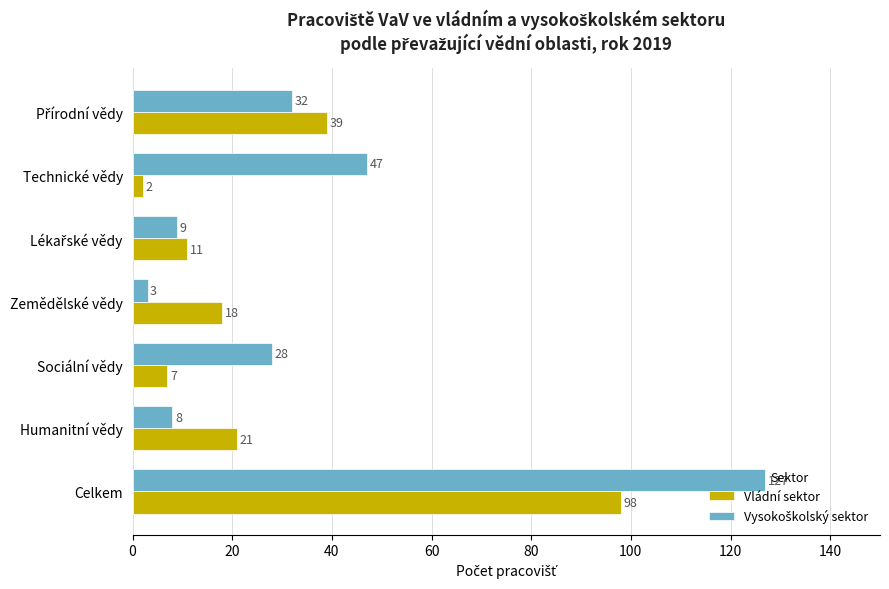

The value of Vládní sektor at Celkem is 98. True or false?

True